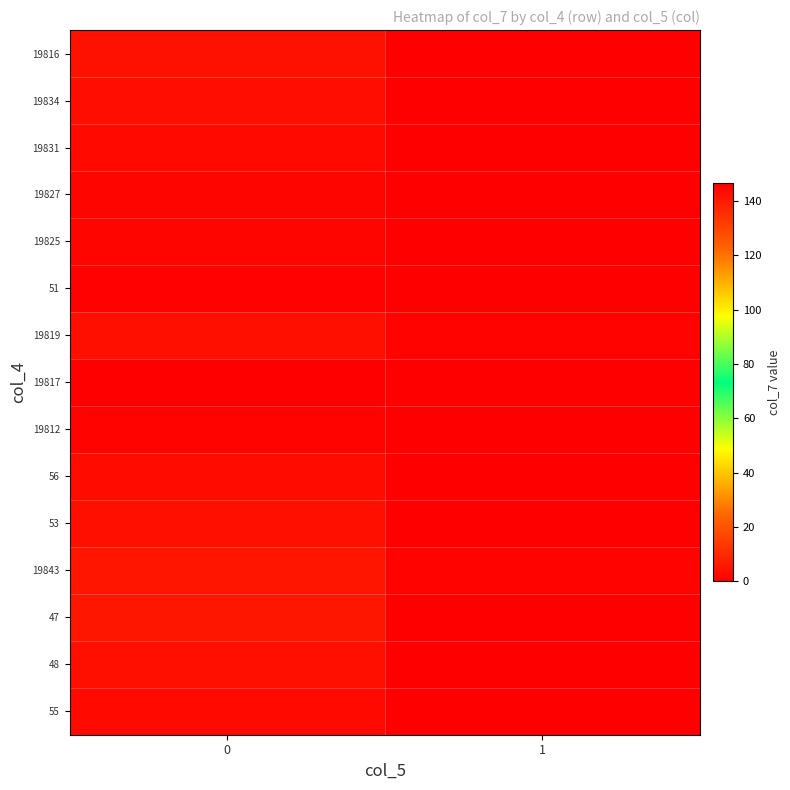

Reading right to left, transcribe all the data shown in this chart.

19816: 1=0.0	0=142.0
19834: 1=0.0	0=143.0
19831: 1=0.0	0=144.0
19827: 1=0.0	0=145.0
19825: 1=0.0	0=145.0
51: 1=0.0	0=146.0
19819: 1=0.9	0=142.5
19817: 1=0.0	0=146.5
19812: 1=0.0	0=145.5
56: 1=0.0	0=143.5
53: 1=0.0	0=142.5
19843: 1=1.0	0=141.2
47: 1=0.0	0=141.0
48: 1=0.0	0=142.5
55: 1=0.0	0=144.0